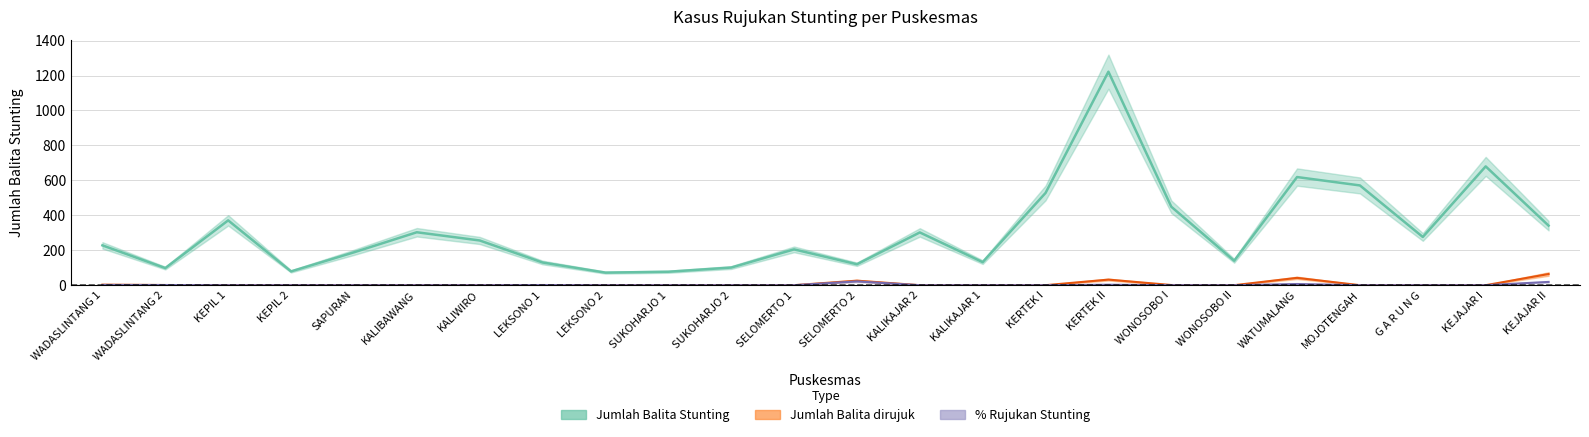

Count the number of categories in the chart.

24